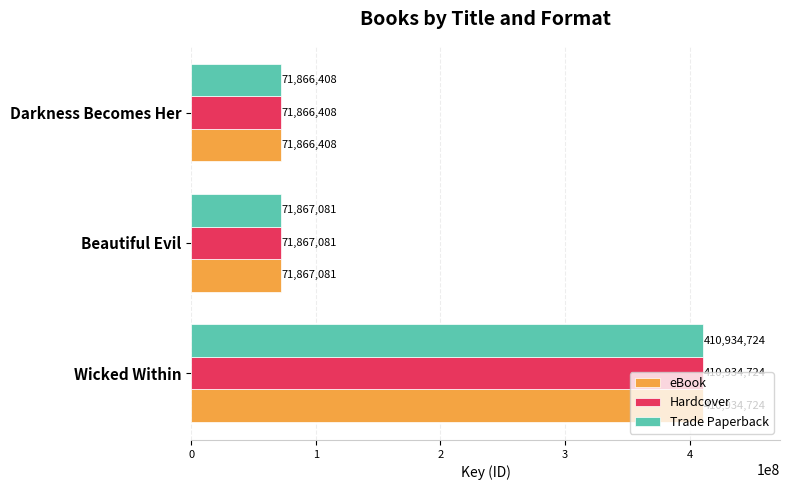

Rank the categories by Trade Paperback value from highest to lowest.

Wicked Within, Beautiful Evil, Darkness Becomes Her